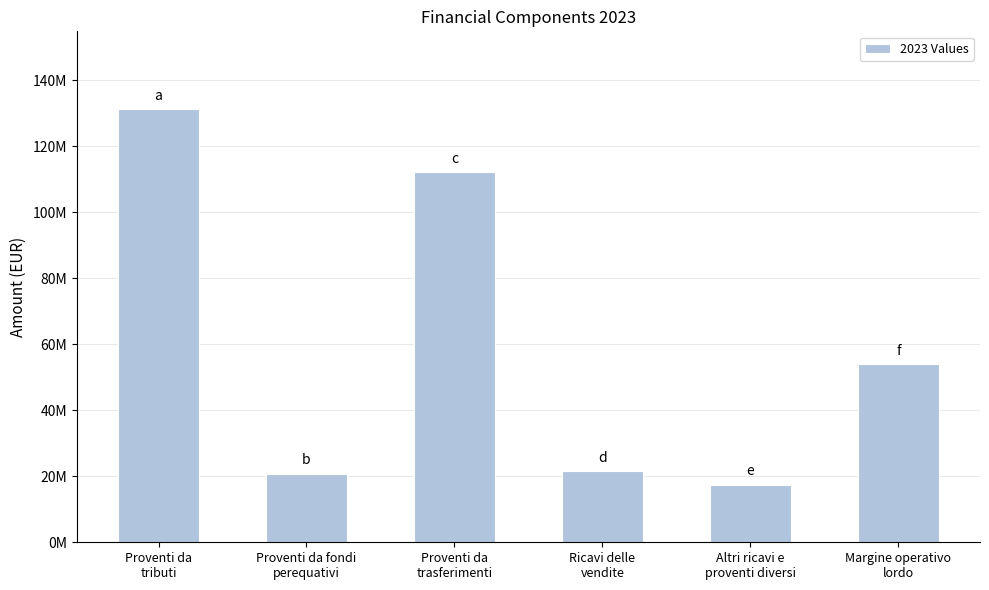

True or false: the data shows 131242560.0 at Proventi da
tributi.

True